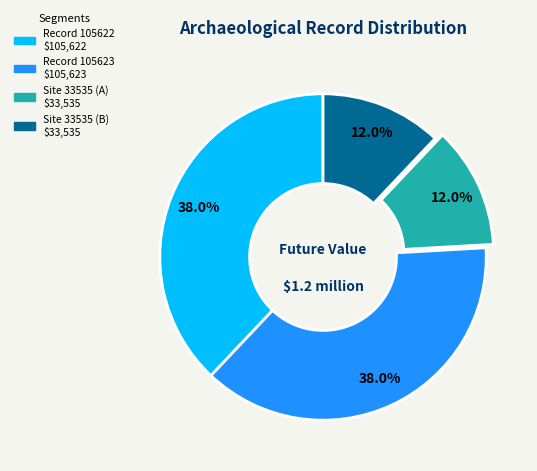

To the nearest percent, what is the difference between the largest and smallest slice percentages?

26%